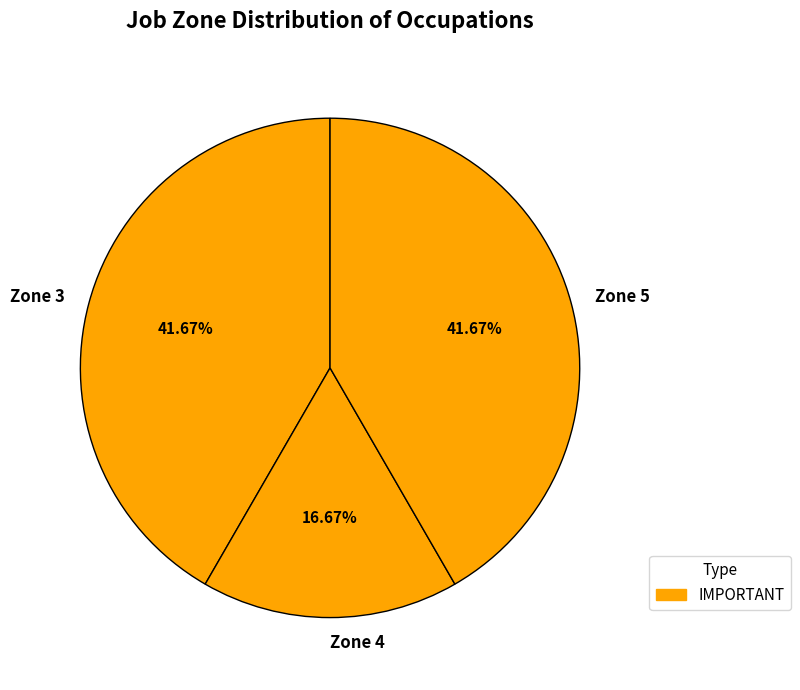

Which has a higher value, Zone 4 or Zone 5?

Zone 5